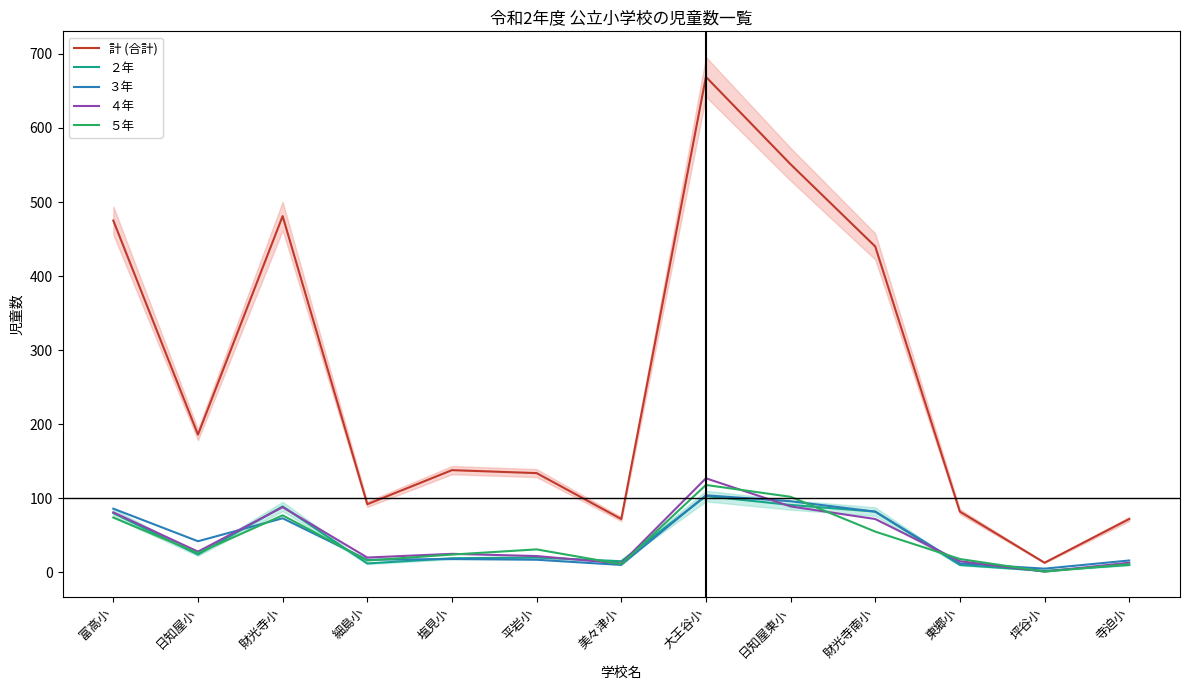

How many data points in 計 (合計) are less than 138?

6